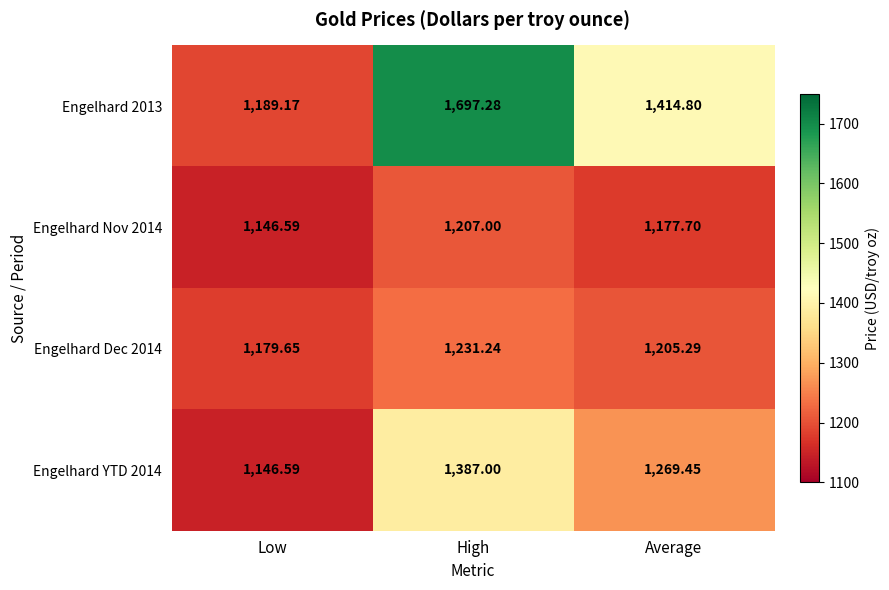

Where is Engelhard Nov 2014 nearest to the value 1176?

Average